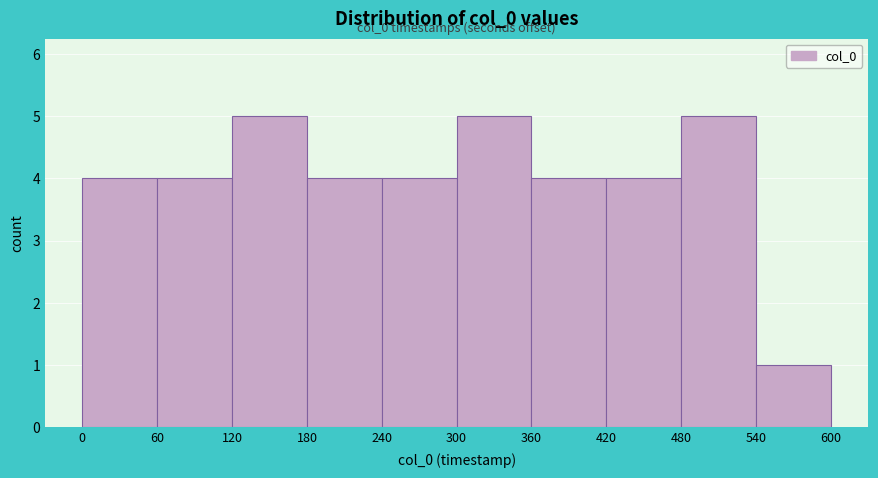

Reading left to right, extract all data points from this chart.

4	4	5	4	4	5	4	4	5	1